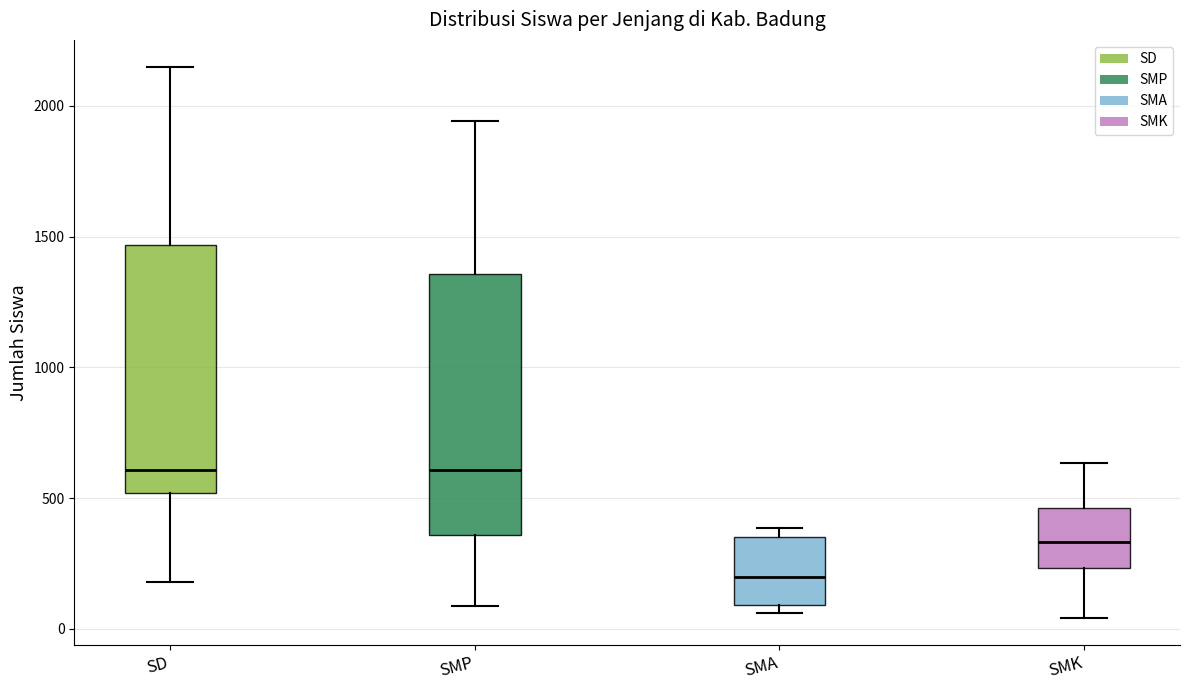

Reading left to right, read every box against the y-axis: the position of its median line, the range the box covers, and the ends of its whiskers. The values are not printed on the chart, so give them approximately, as read against the axis.

SD: median 600, box 500 to 1450, whiskers 200 to 2150
SMP: median 600, box 350 to 1350, whiskers 100 to 1950
SMA: median 200, box 100 to 350, whiskers 50 to 400
SMK: median 350, box 250 to 450, whiskers 50 to 650